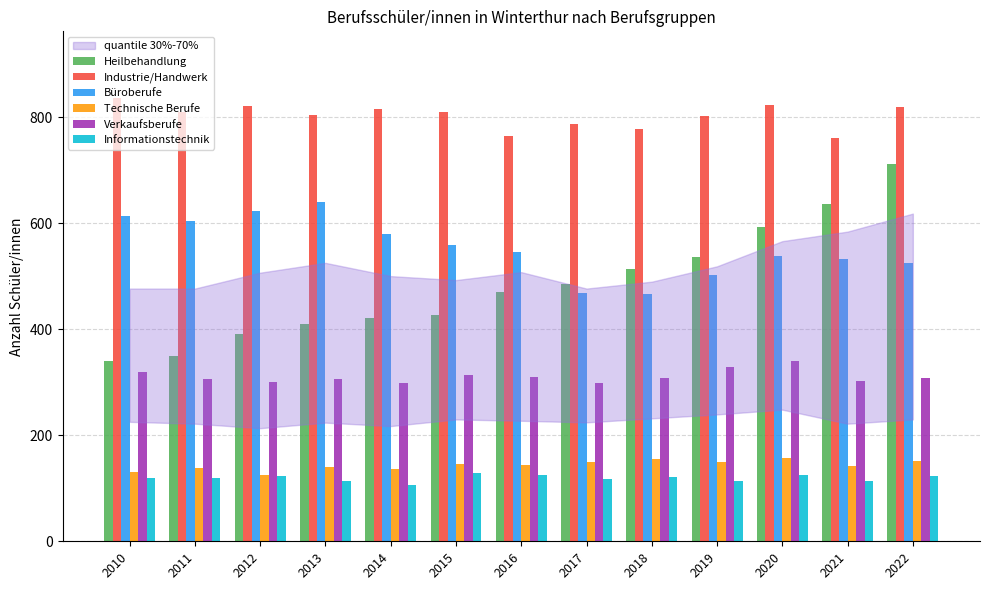

Which series has the largest total across all categories?

Industrie/Handwerk